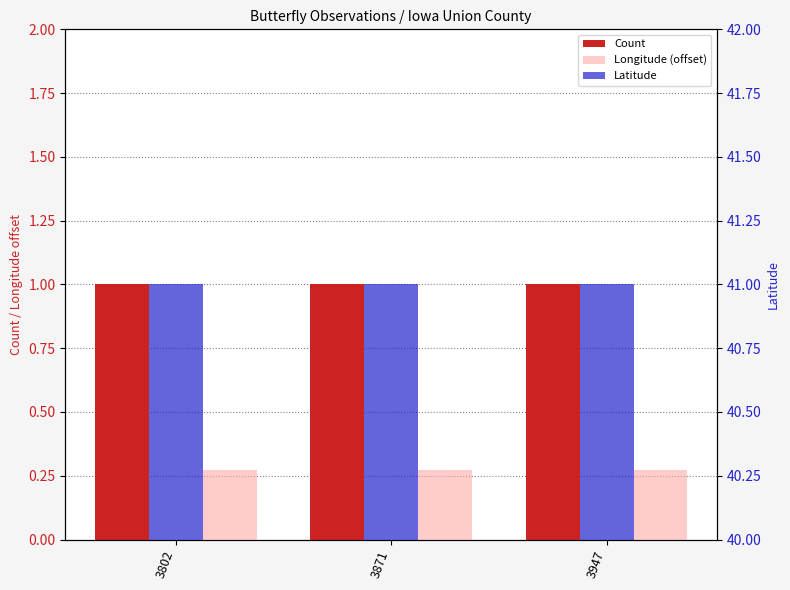

At which label does Longitude (offset) reach its minimum?

3802